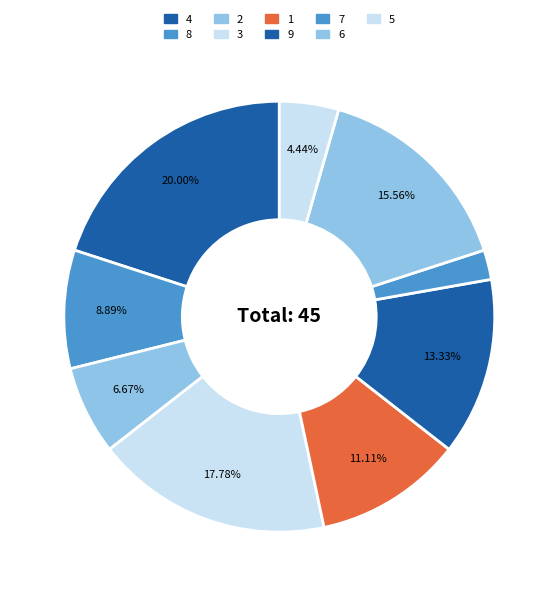

How many segments does this pie chart have?

9